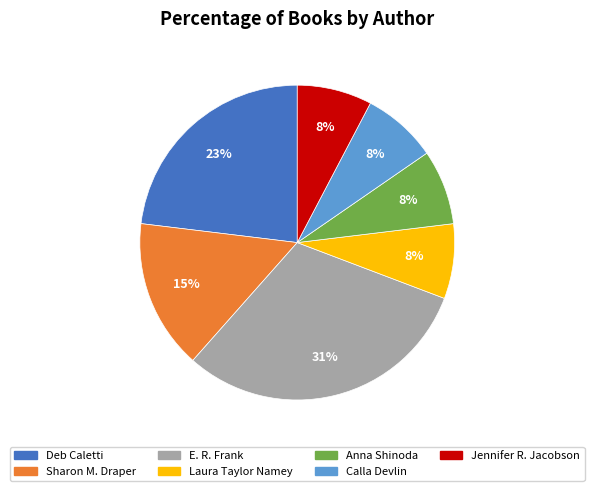

Does any single category account for the majority?

No